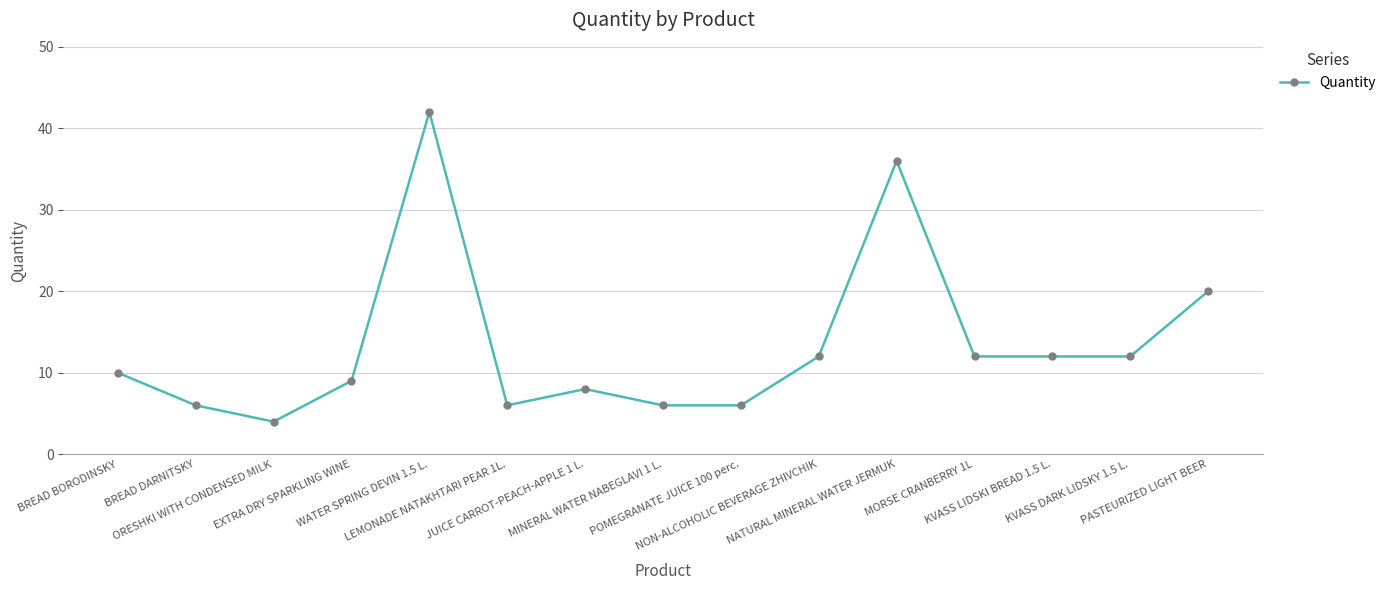

What position from the left is NATURAL MINERAL WATER JERMUK?

11